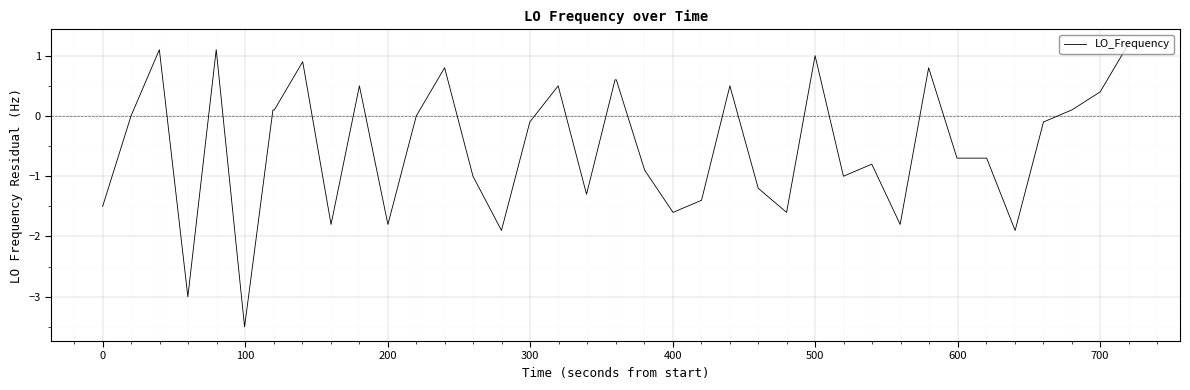

What is the difference between the maximum and minimum values?

4.7